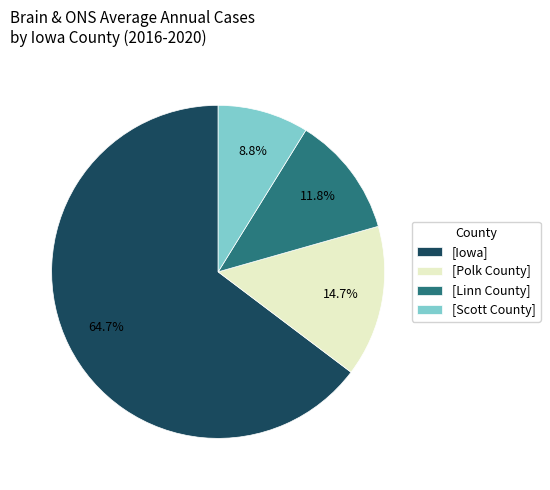

Combined, do [Iowa] and [Polk County] account for over 50%?

Yes